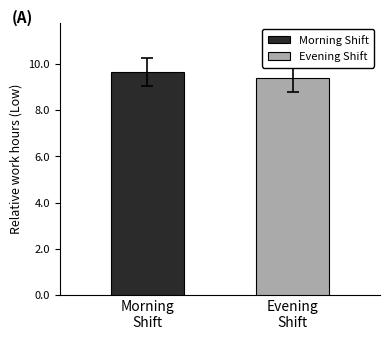

How many categories are shown in the chart?

1